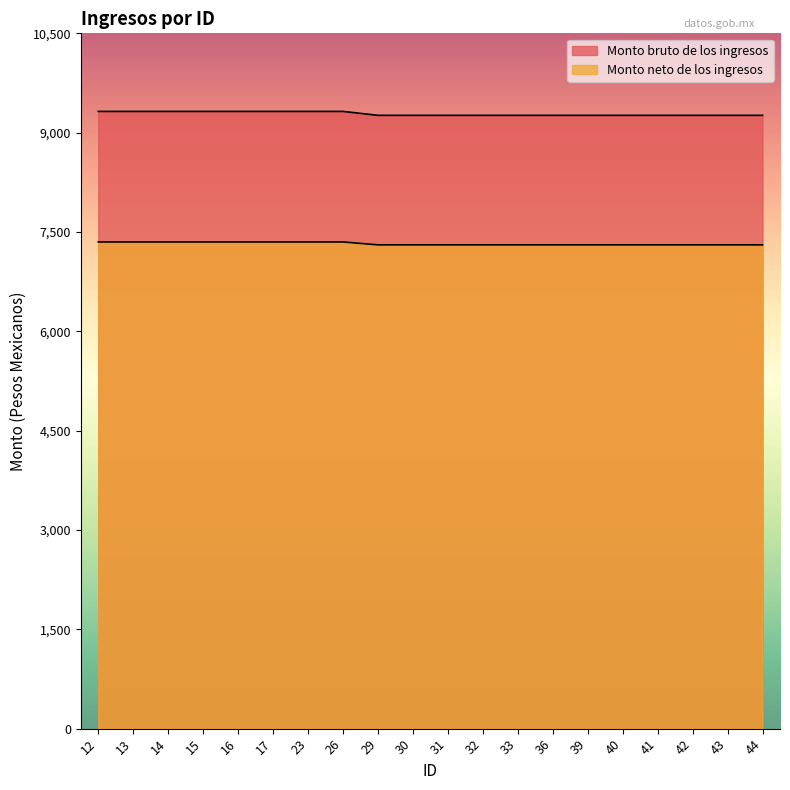

True or false: Monto bruto de los ingresos and Monto neto de los ingresos intersect in this chart.

False